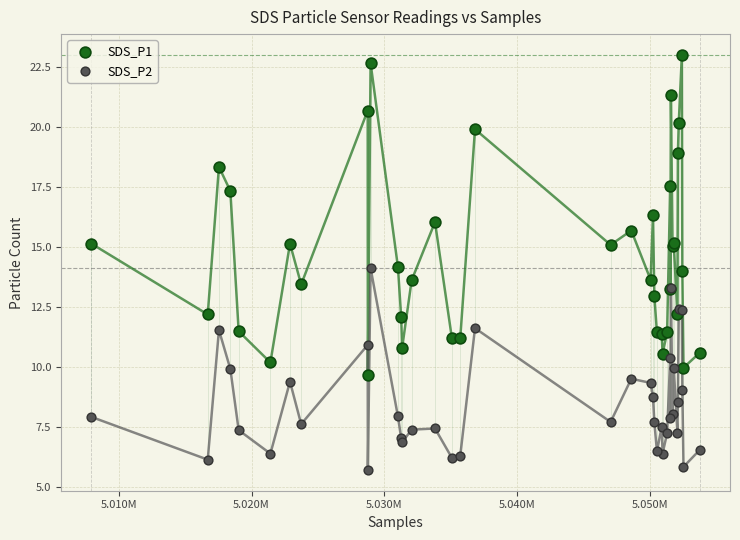

What are all the series names shown in the legend?

SDS_P1, SDS_P2